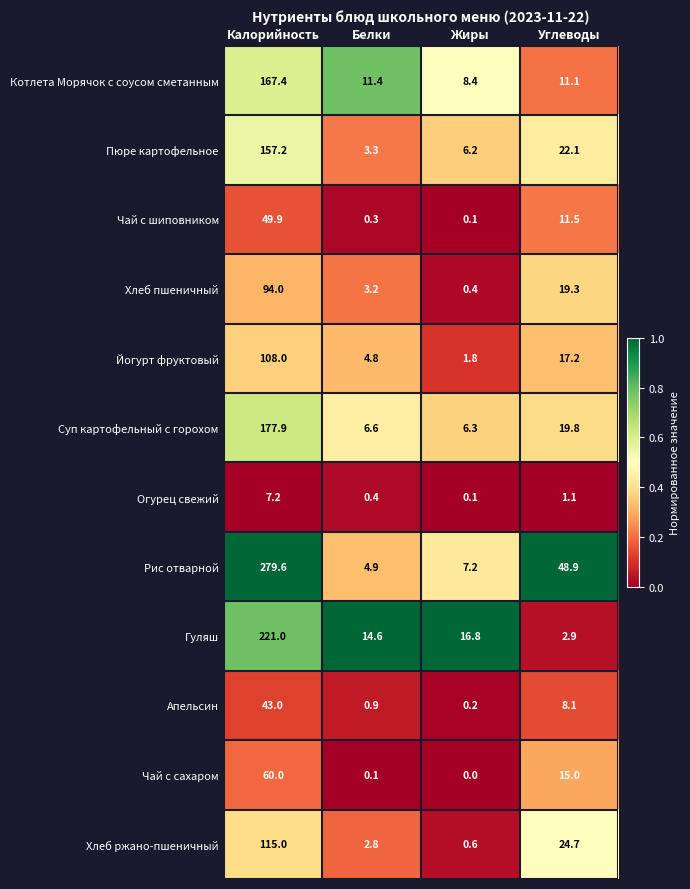

At how many categories does at least one series exceed 0?

4